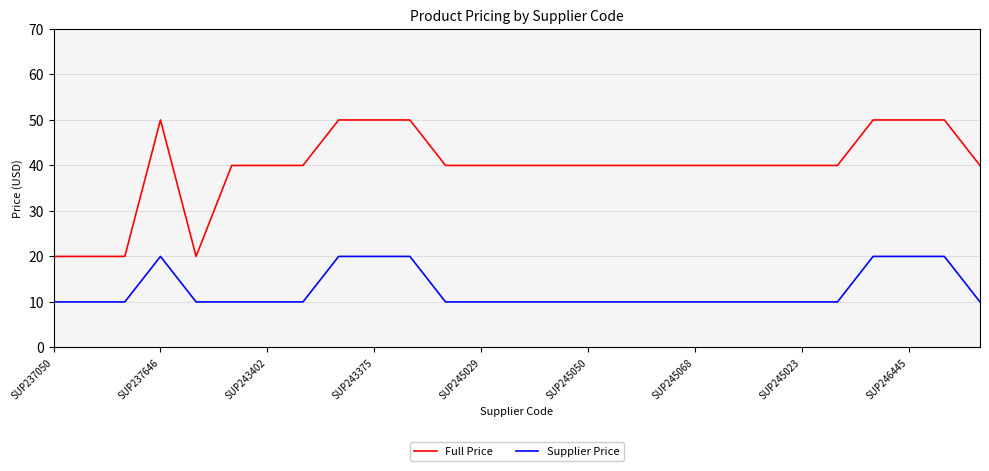

Which series has the largest range (max minus min)?

Full Price